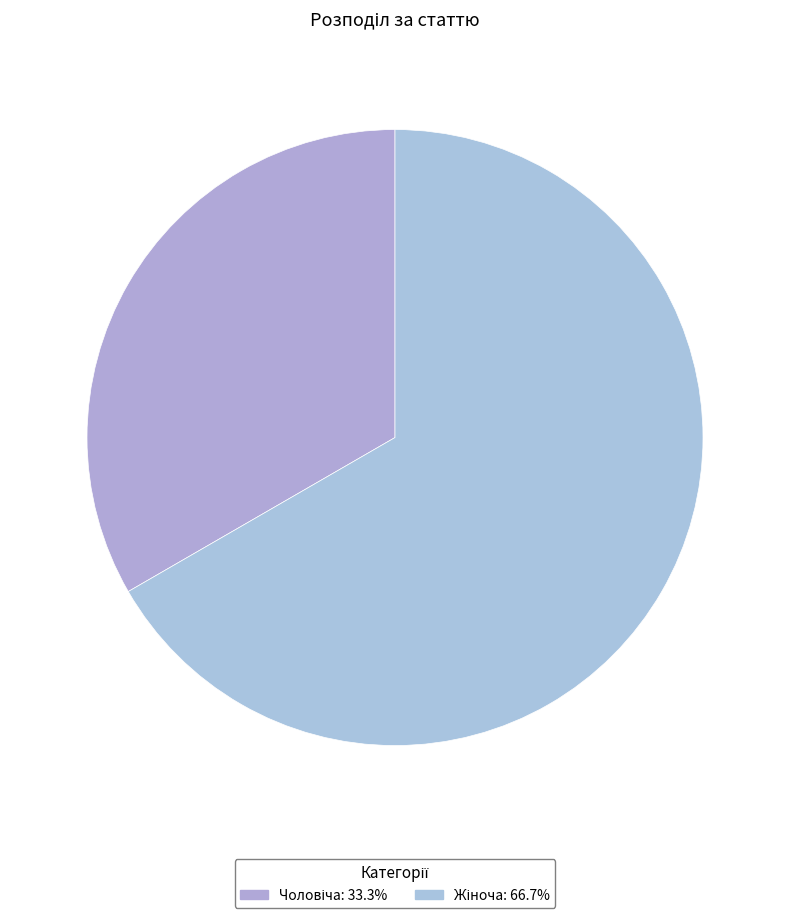

Combined, do Чоловіча and Жіноча account for over 50%?

Yes